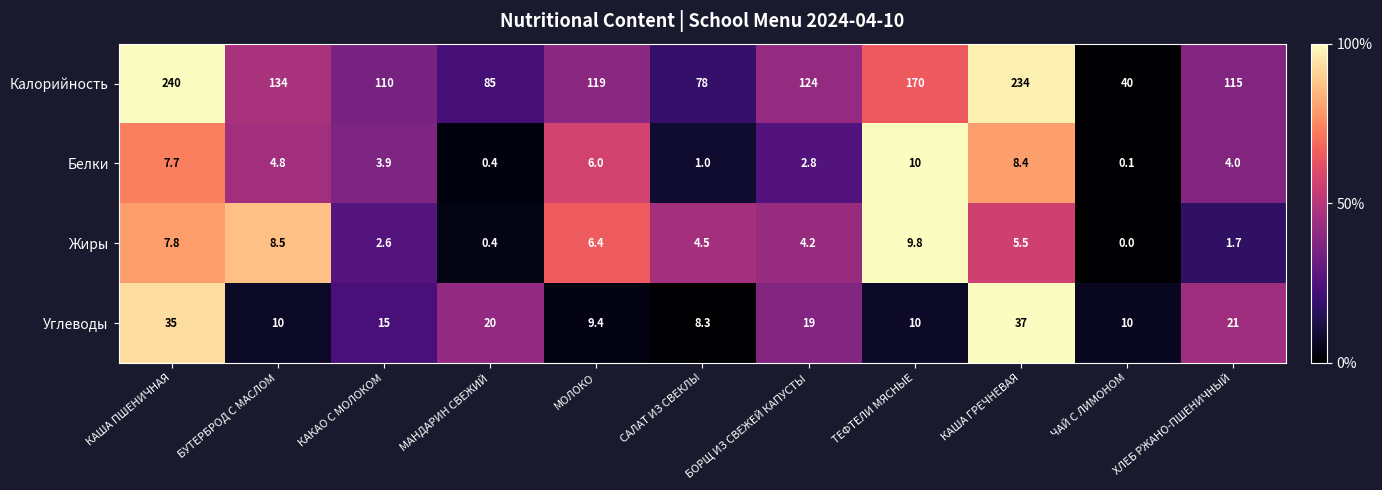

Rank the series by their maximum value, from lowest to highest.

Жиры, Белки, Углеводы, Калорийность